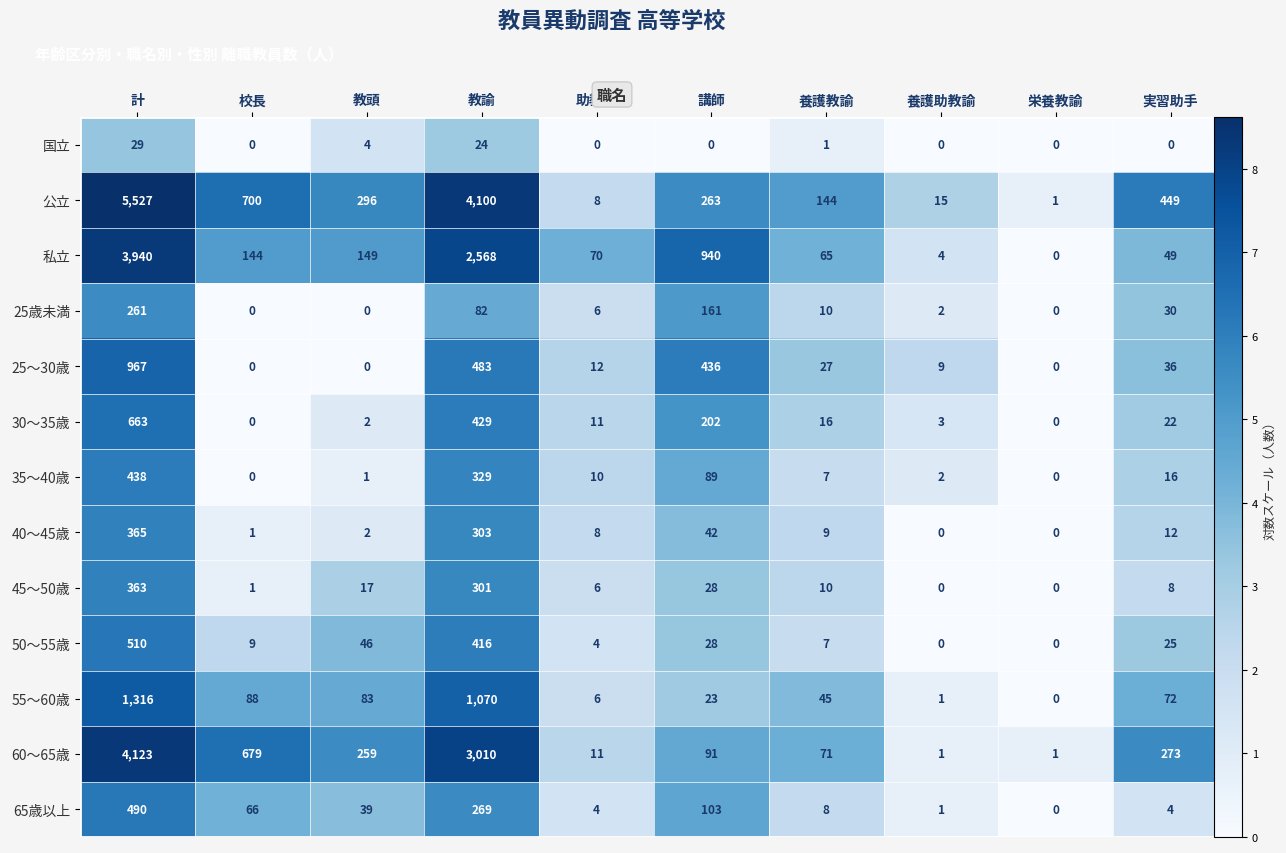

Which series changed the most between 講師 and 養護教諭?

私立